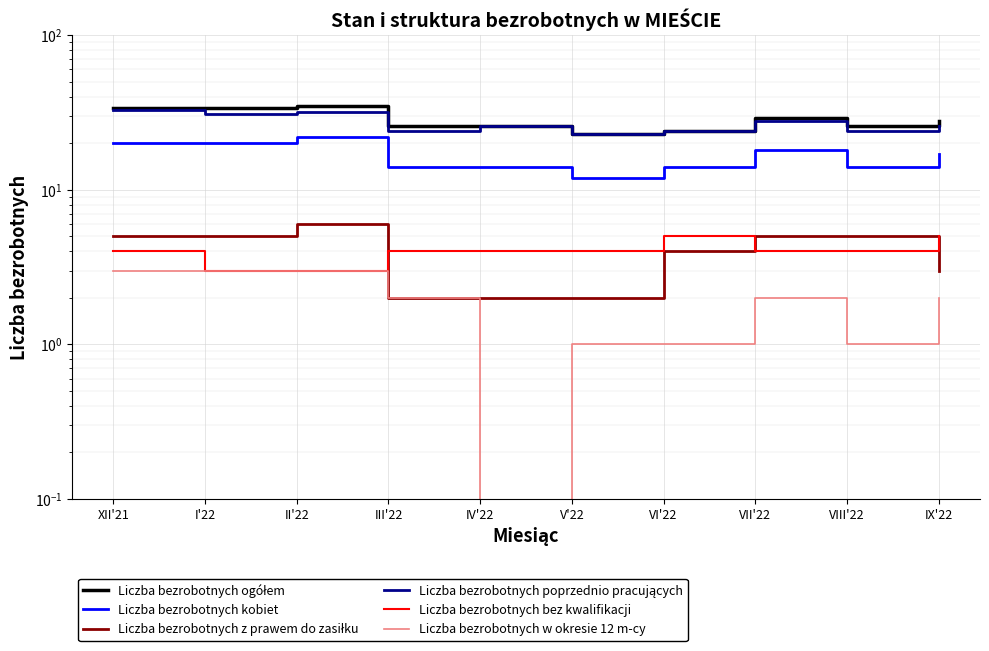

Which category has the lowest value across all series?

IV'22